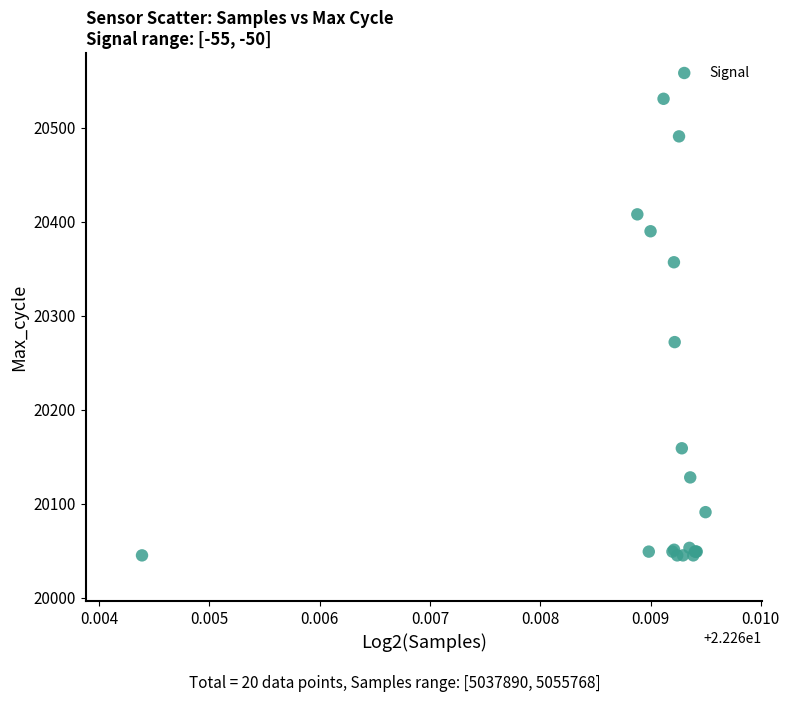

What Y value in the scatter plot is closest to 20288?

20272